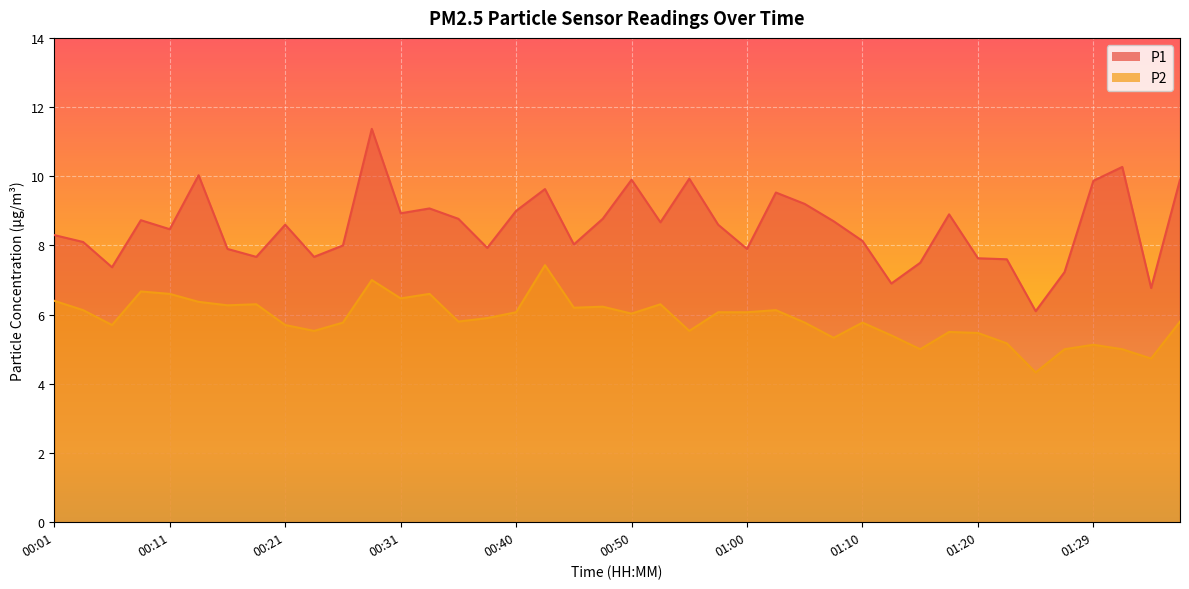

True or false: P1 has a value of 4.2 at 01:34.

False